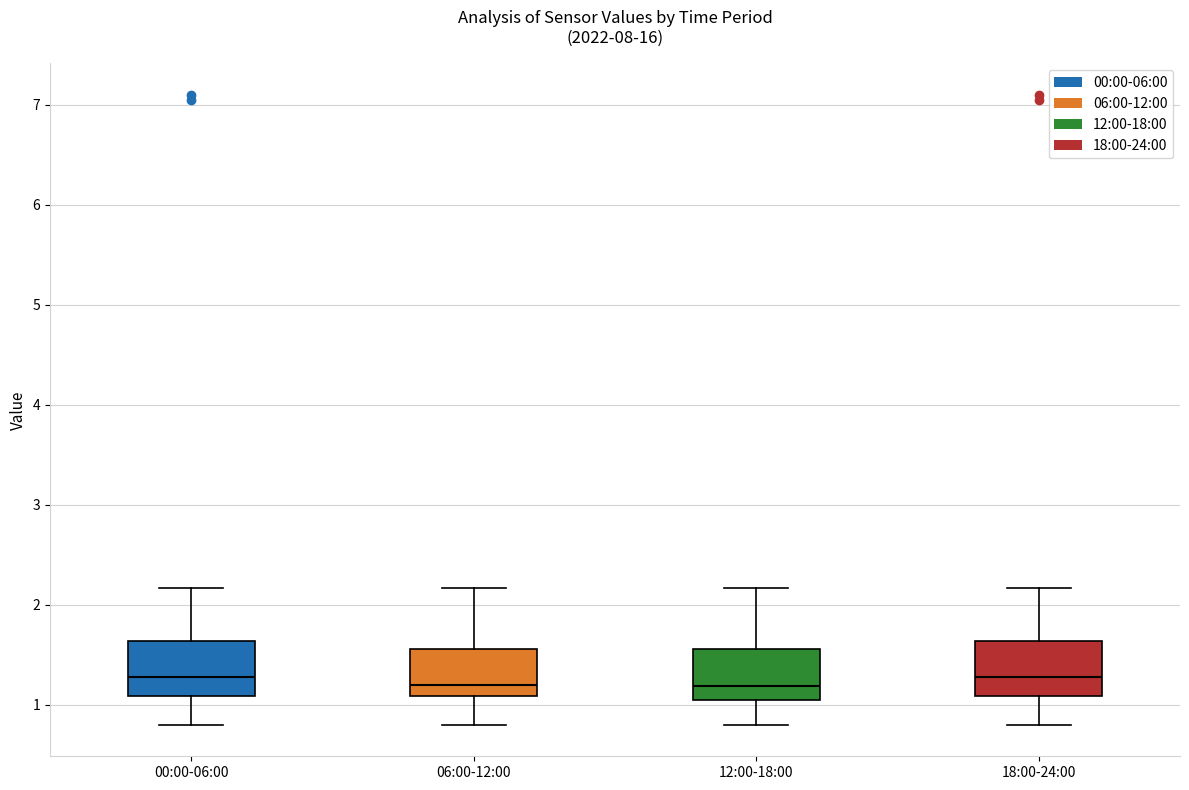

Reading left to right, read every box against the y-axis: the position of its median line, the range the box covers, and the ends of its whiskers. The values are not printed on the chart, so give them approximately, as read against the axis.

00:00-06:00: median 1.3, box 1.1 to 1.6, whiskers 0.8 to 2.2
06:00-12:00: median 1.2, box 1.1 to 1.6, whiskers 0.8 to 2.2
12:00-18:00: median 1.2, box 1.1 to 1.6, whiskers 0.8 to 2.2
18:00-24:00: median 1.3, box 1.1 to 1.6, whiskers 0.8 to 2.2